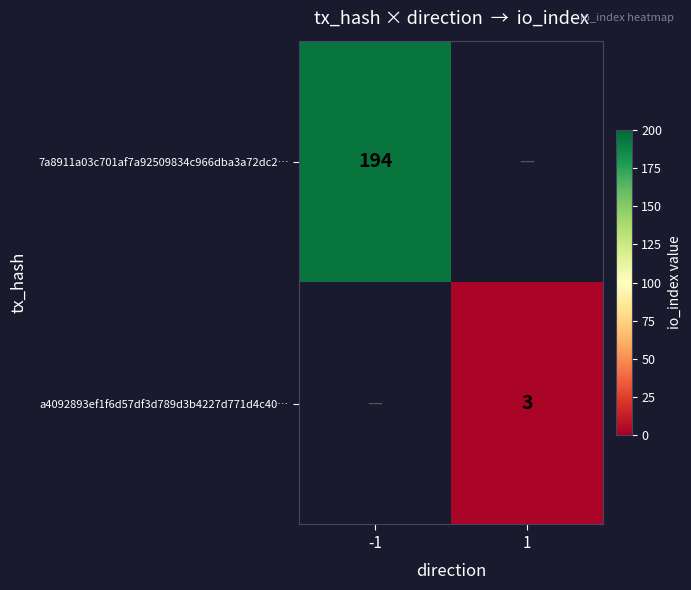

True or false: 7a8911a03c701af7a92509834c966dba3a72dc2… has a value of 259 at -1.

False